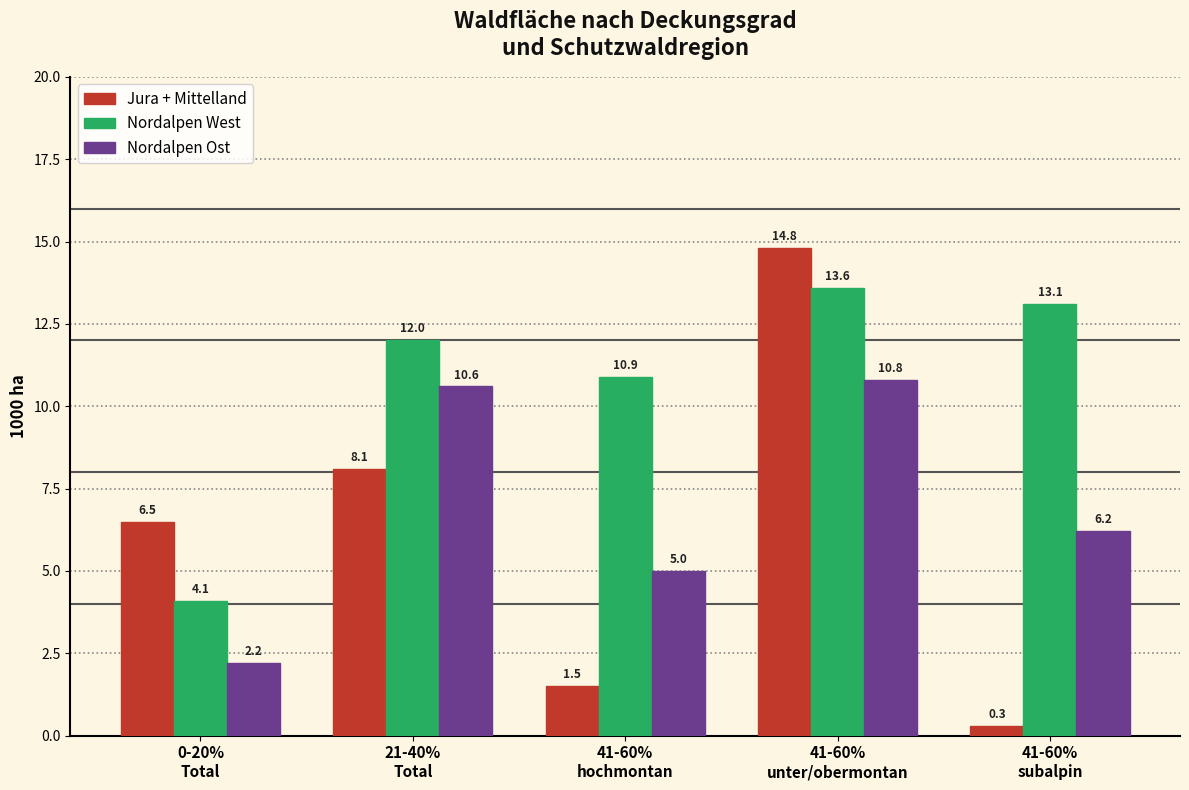

Reading right to left, list all the values displayed in this chart.

Jura + Mittelland: 0.3	14.8	1.5	8.1	6.5
Nordalpen West: 13.1	13.6	10.9	12.0	4.1
Nordalpen Ost: 6.2	10.8	5.0	10.6	2.2